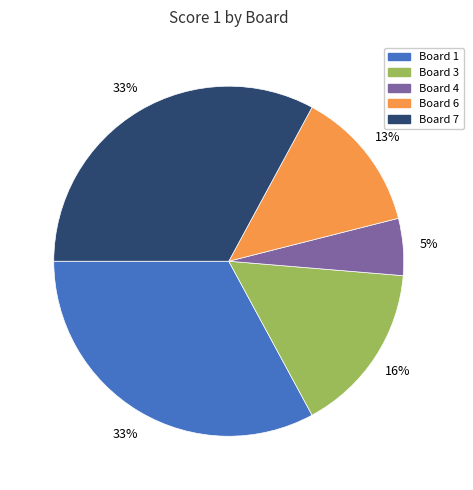

Combined, do Board 3 and Board 6 account for over 50%?

No